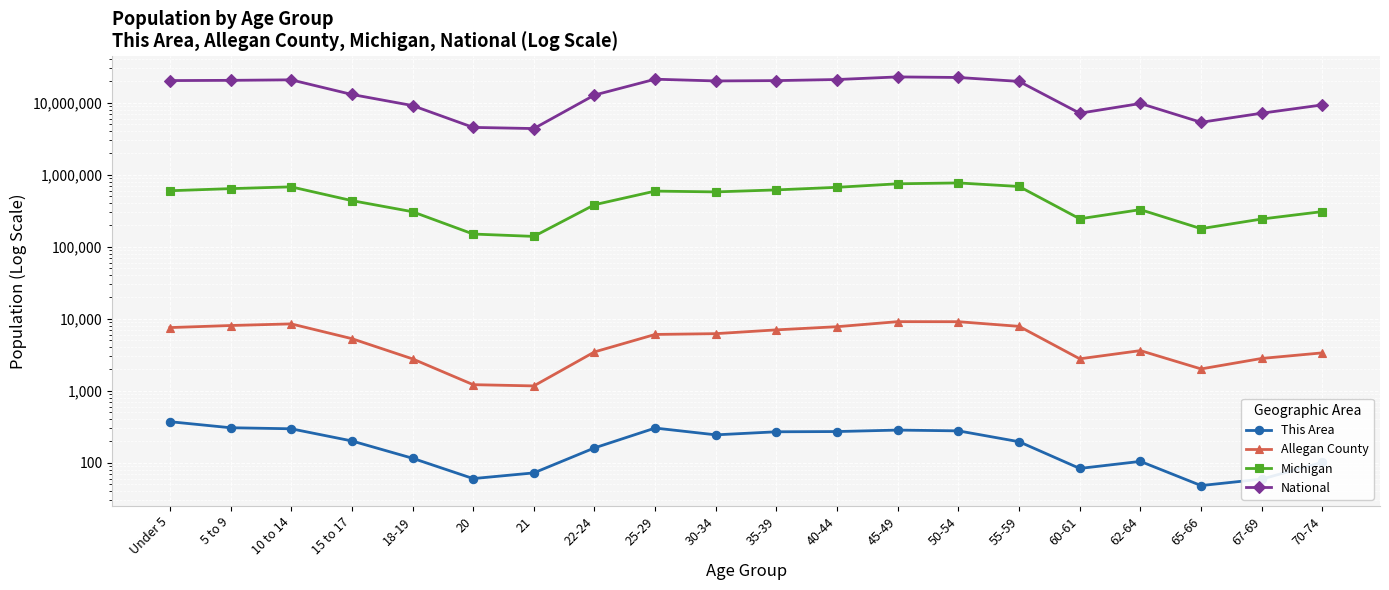

Reading left to right, list all the values displayed in this chart.

This Area: Under 5=370	5 to 9=305	10 to 14=295	15 to 17=200	18-19=115	20=60	21=72	22-24=160	25-29=302	30-34=243	35-39=268	40-44=270	45-49=283	50-54=276	55-59=195	60-61=83	62-64=104	65-66=48	67-69=59	70-74=101
Allegan County: Under 5=7501	5 to 9=8014	10 to 14=8443	15 to 17=5266	18-19=2759	20=1209	21=1162	22-24=3445	25-29=6024	30-34=6177	35-39=6974	40-44=7717	45-49=9068	50-54=9053	55-59=7803	60-61=2763	62-64=3592	65-66=2000	67-69=2797	70-74=3343
Michigan: Under 5=596286	5 to 9=637784	10 to 14=675216	15 to 17=434782	18-19=304817	20=149350	21=138484	22-24=381238	25-29=589583	30-34=574566	35-39=612493	40-44=665481	45-49=744581	50-54=765452	55-59=683186	60-61=243067	62-64=325744	65-66=177313	67-69=241312	70-74=306084
National: Under 5=20201362	5 to 9=20348657	10 to 14=20677194	15 to 17=12954254	18-19=9086089	20=4519129	21=4354294	22-24=12712576	25-29=21101849	30-34=19962099	35-39=20179642	40-44=20890964	45-49=22708591	50-54=22298125	55-59=19664805	60-61=7113727	62-64=9704197	65-66=5319902	67-69=7115361	70-74=9278166